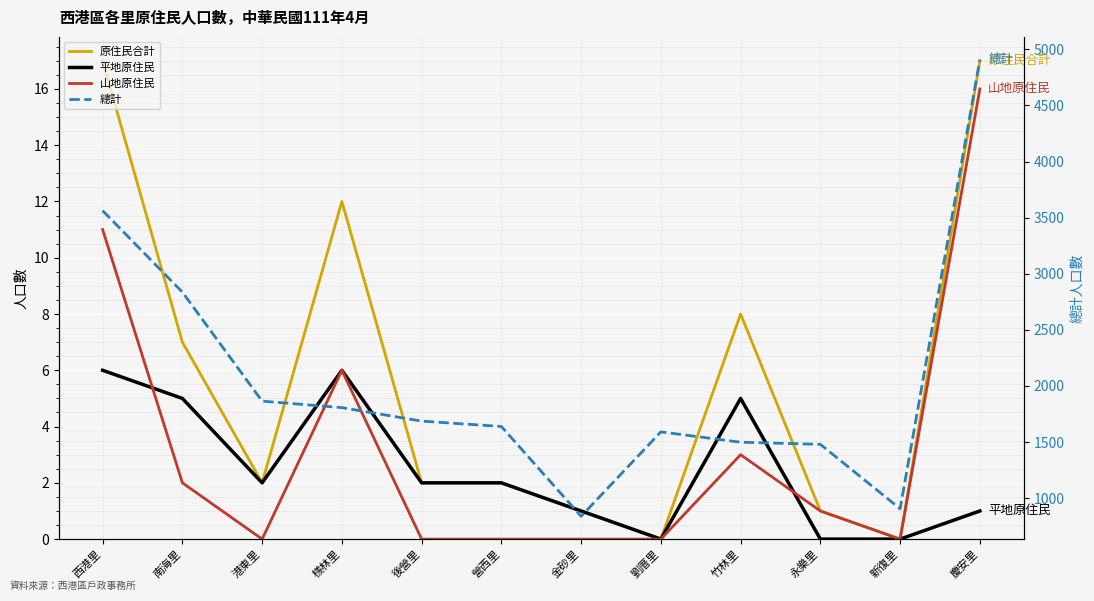

What position from the left is 西港里?

1